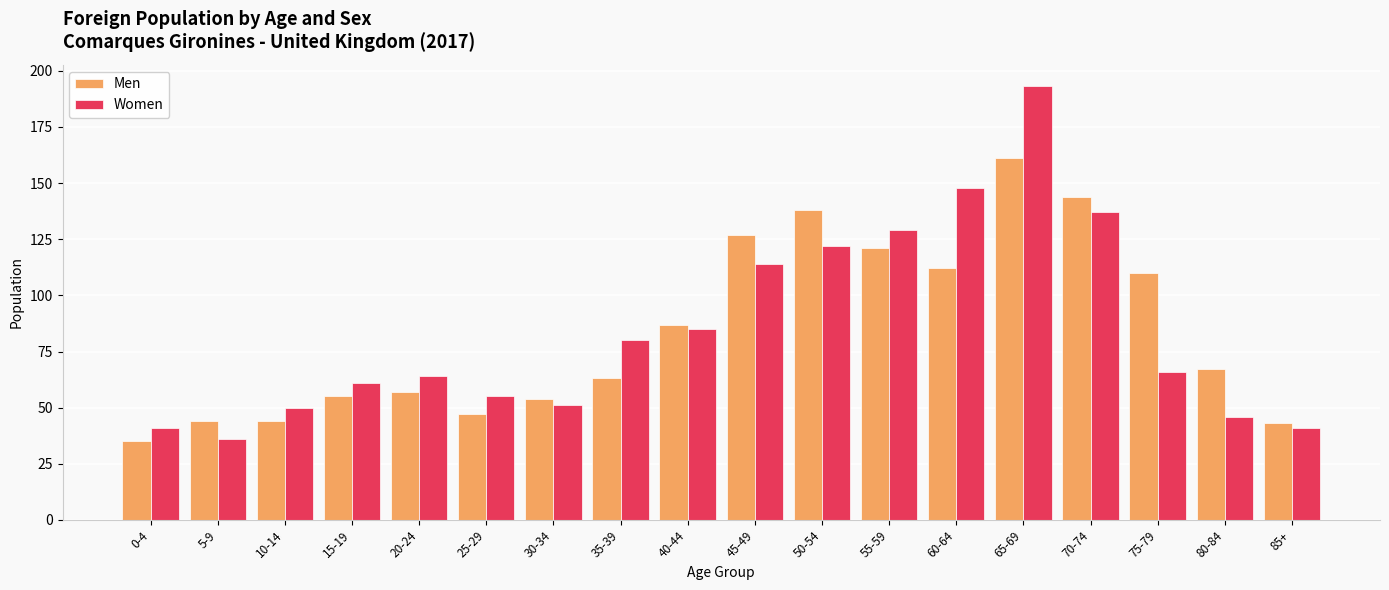

What is the total value across all series at 25-29?

102